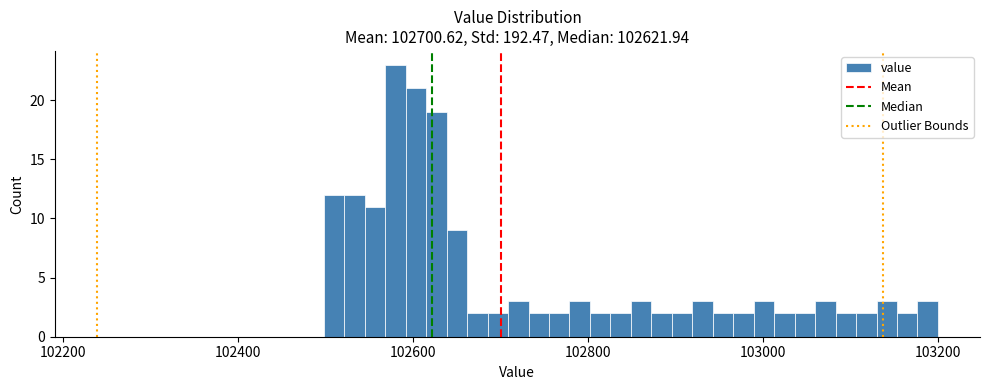

Around what value on the x-axis is the tallest bar? Give the approximate position of its centre, as read against the axis.

102580